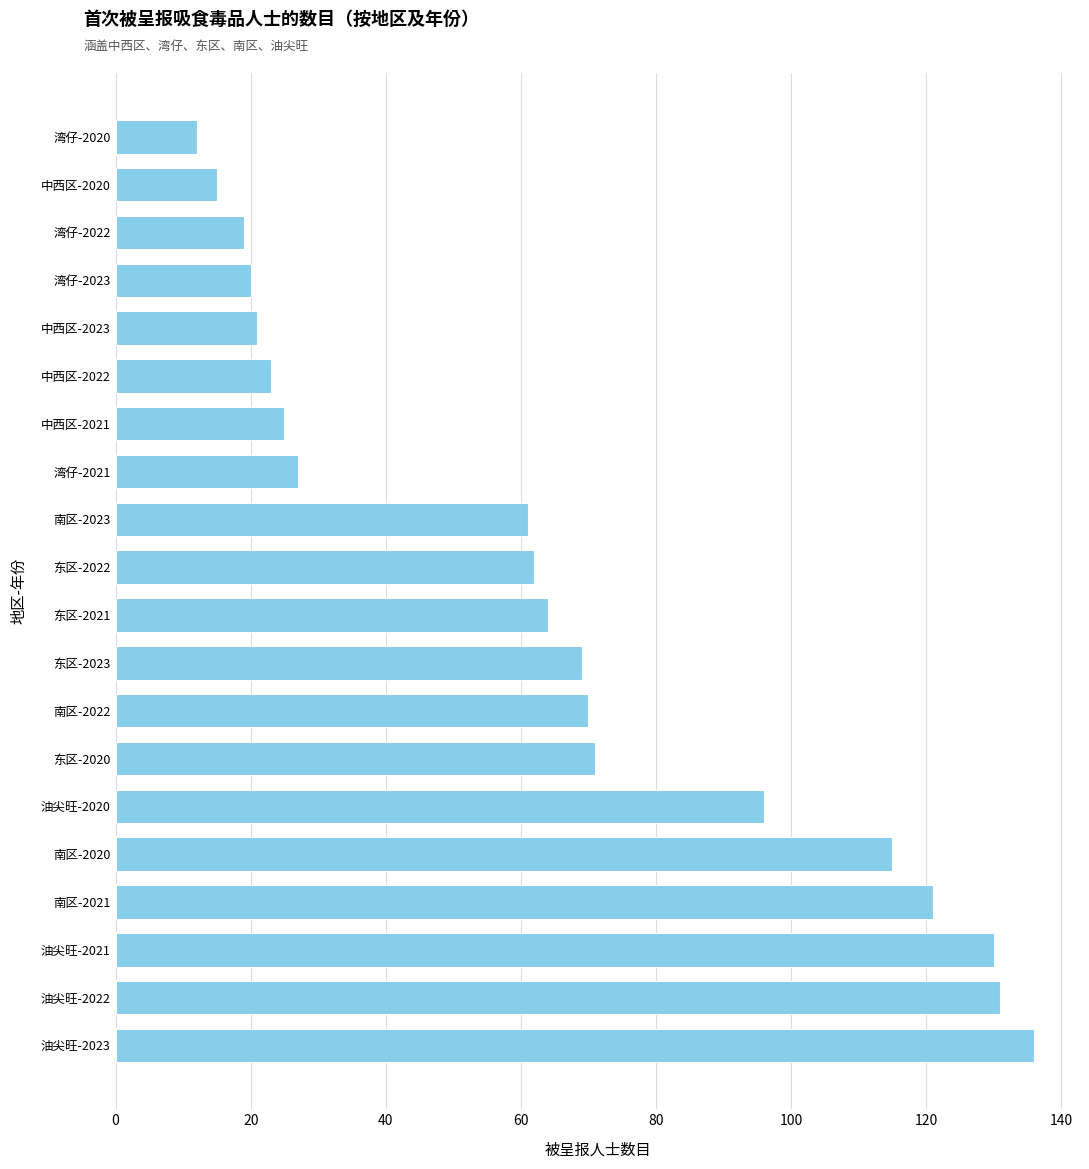

What is the sum of all values?

1288